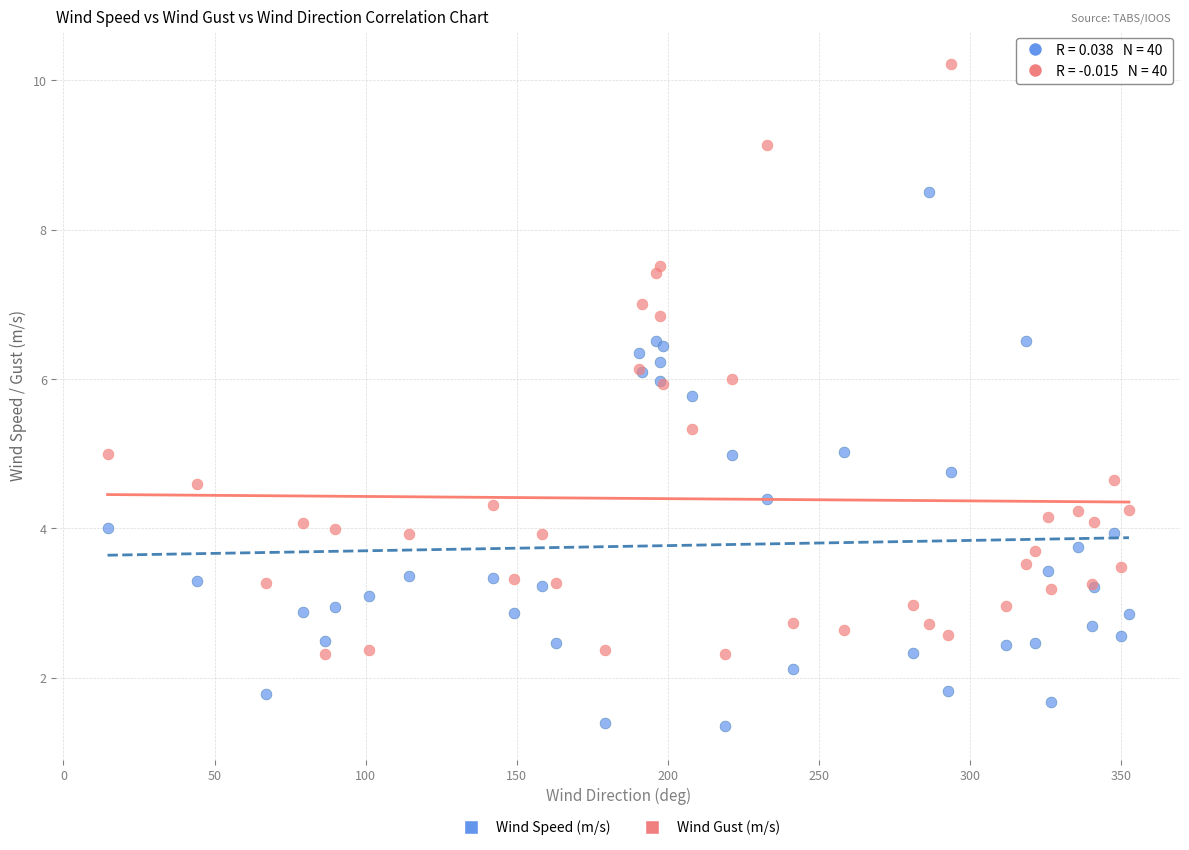

Which series reaches the minimum Y coordinate?

Wind Speed (m/s)